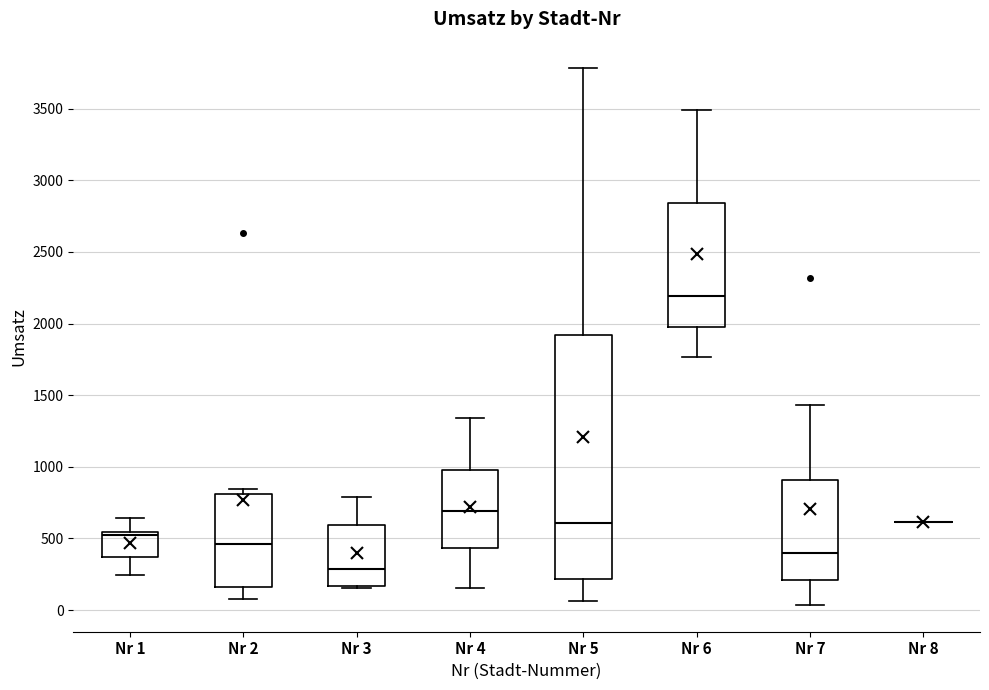

Comparing the boxes themselves (not the whiskers), which one is the tallest?

Nr 5